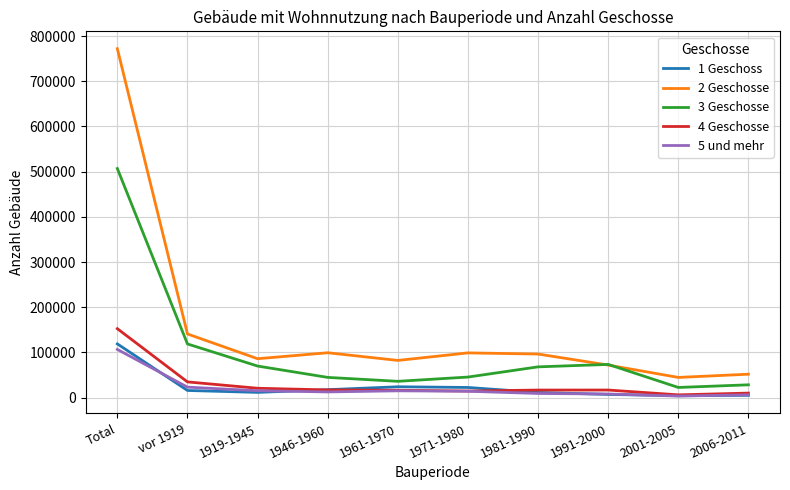

What is the difference between the maximum and minimum values in the 5 und mehr series?

103197